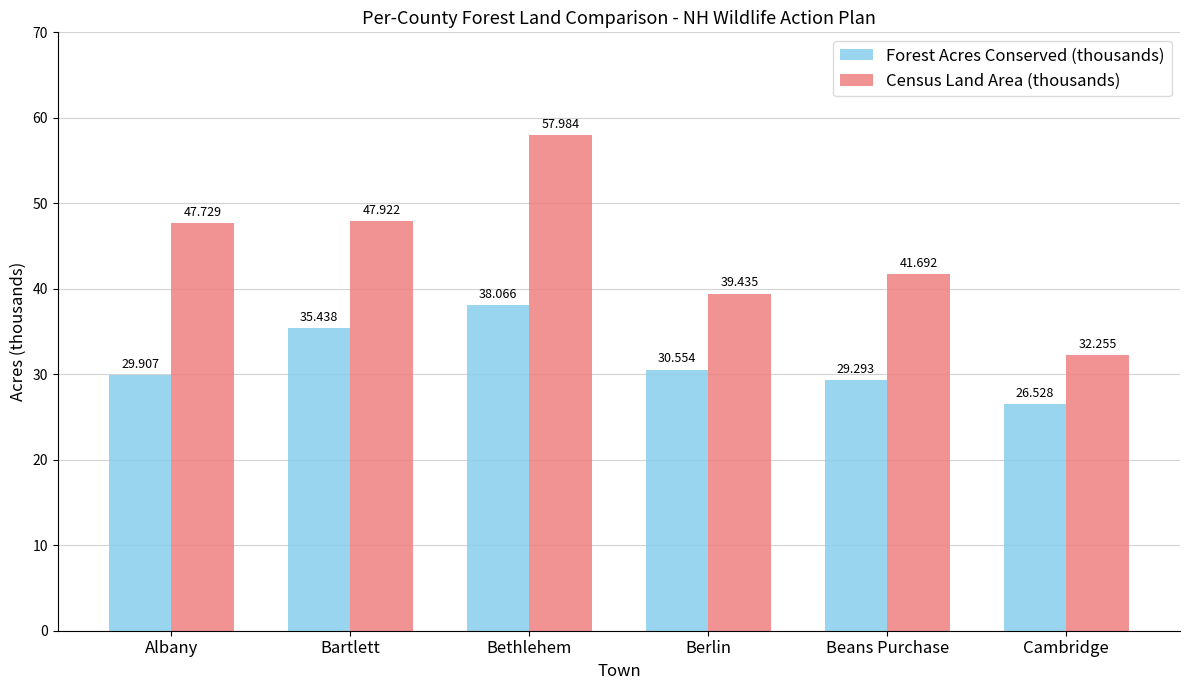

What is the difference between the maximum and minimum values in the Forest Acres Conserved (thousands) series?

11.5